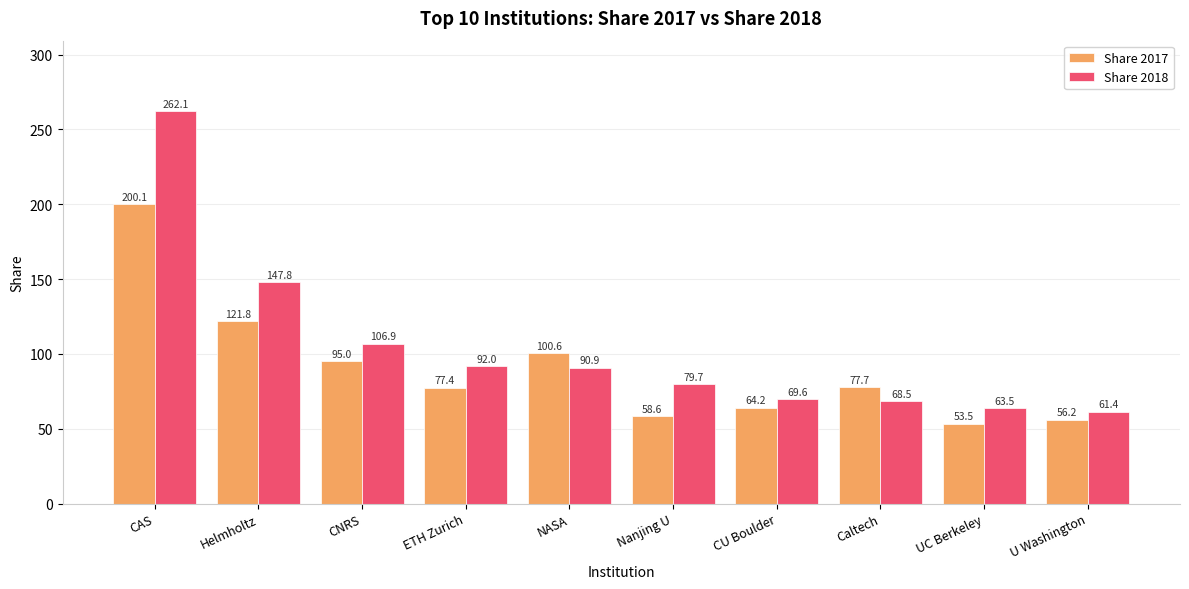

At which label does Share 2018 first exceed 90?

CAS